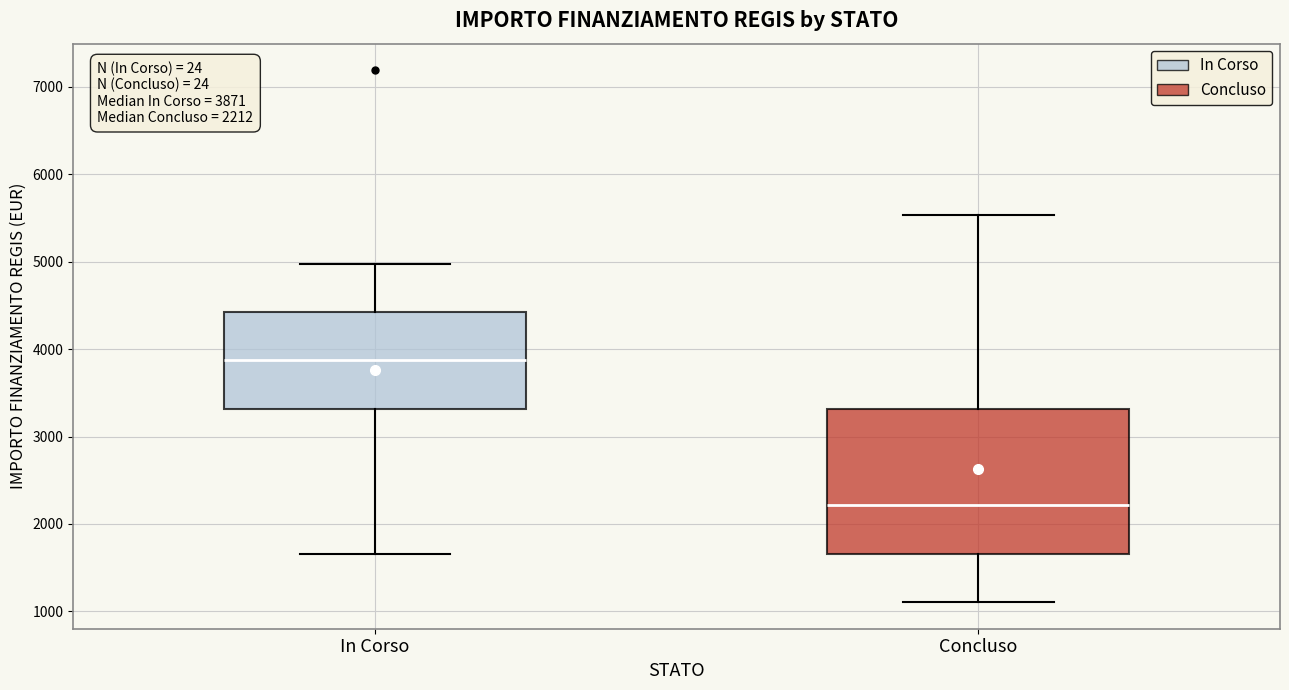

Comparing the boxes themselves (not the whiskers), which one is the tallest?

Concluso